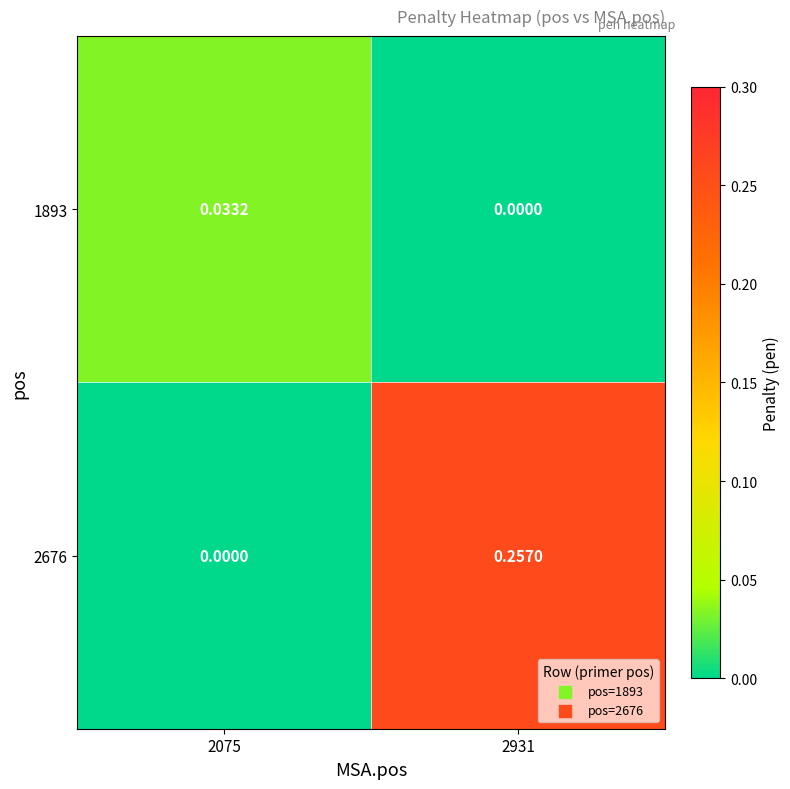

How many categories are shown in the chart?

2